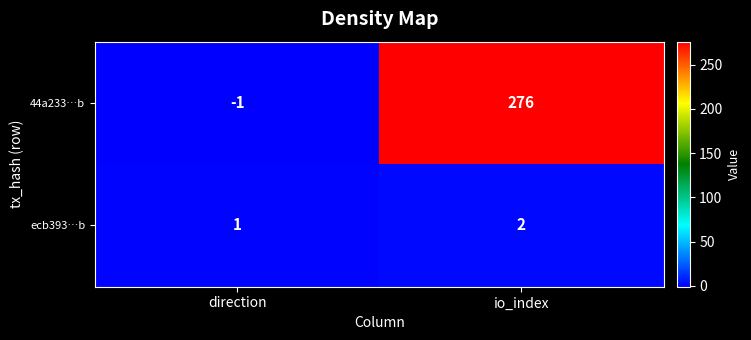

At which category is the sum across all series the highest?

io_index